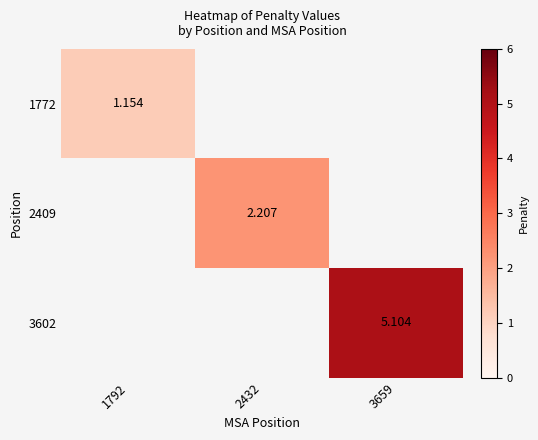

At which label does 2409 first exceed 2?

2432